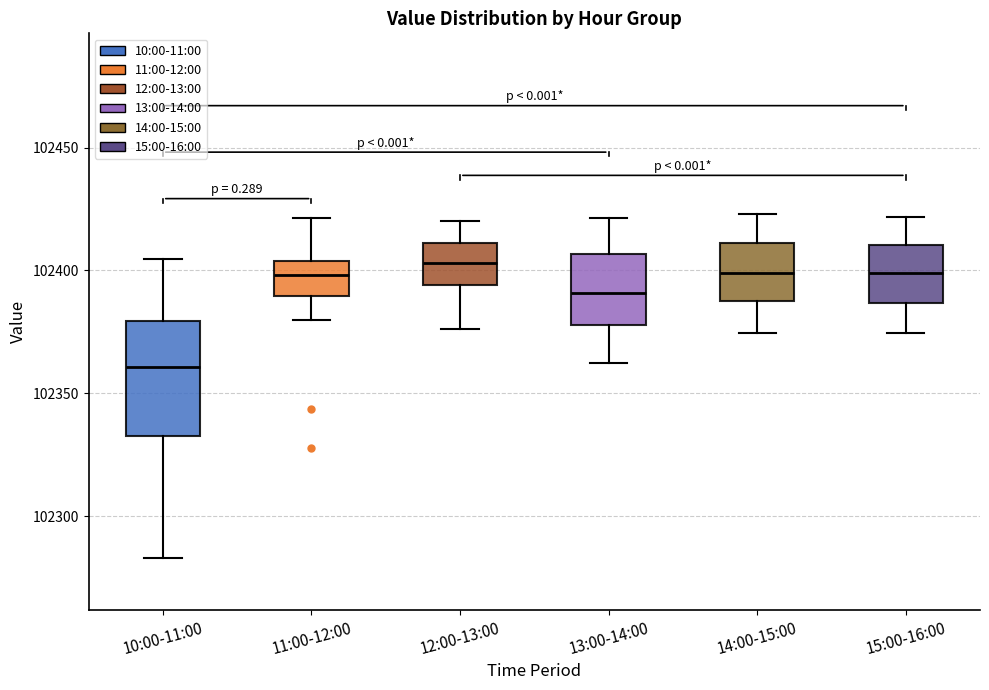

Reading left to right, read every box against the y-axis: the position of its median line, the range the box covers, and the ends of its whiskers. The values are not printed on the chart, so give them approximately, as read against the axis.

10:00-11:00: median 102360, box 102330 to 102380, whiskers 102285 to 102405
11:00-12:00: median 102400, box 102390 to 102405, whiskers 102380 to 102420
12:00-13:00: median 102405, box 102395 to 102410, whiskers 102375 to 102420
13:00-14:00: median 102390, box 102380 to 102405, whiskers 102365 to 102420
14:00-15:00: median 102400, box 102390 to 102410, whiskers 102375 to 102425
15:00-16:00: median 102400, box 102385 to 102410, whiskers 102375 to 102420